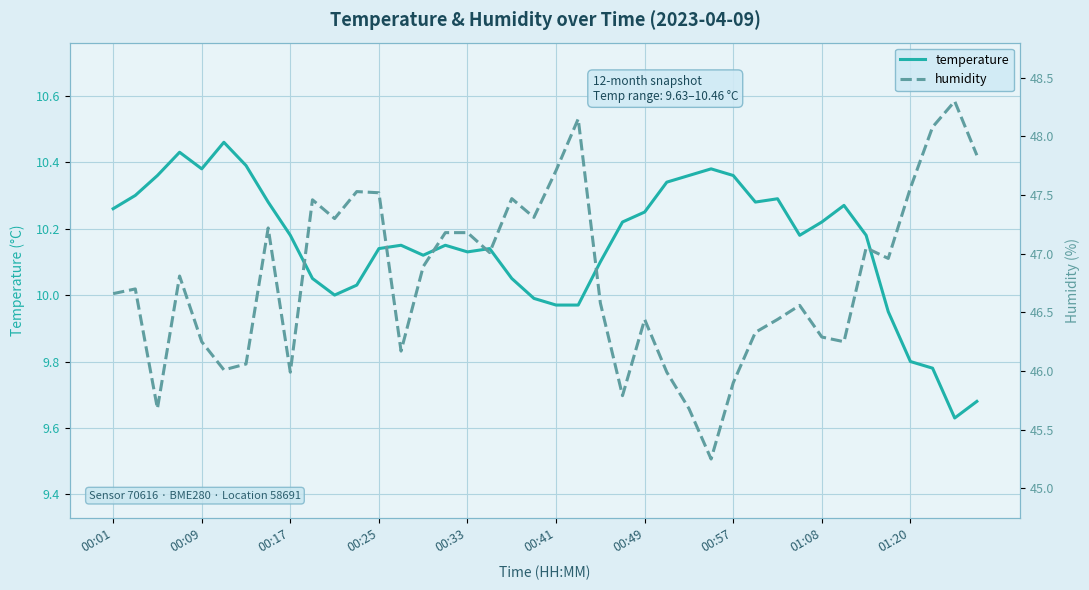

Rank the series at 31 from lowest to highest value.

temperature, humidity